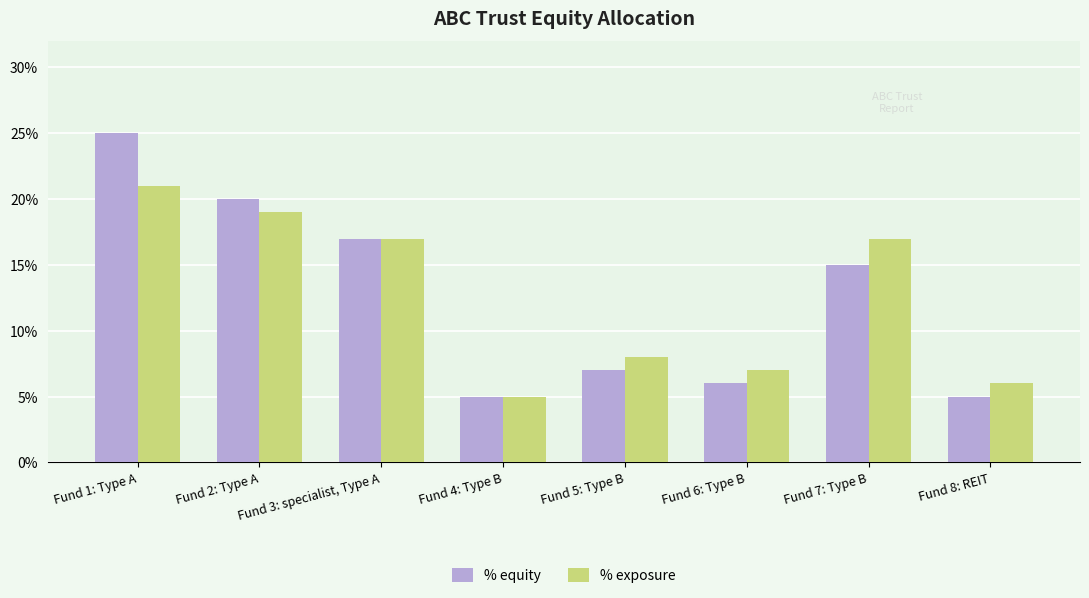

What is the label of the 4th bar from the right?

Fund 5: Type B